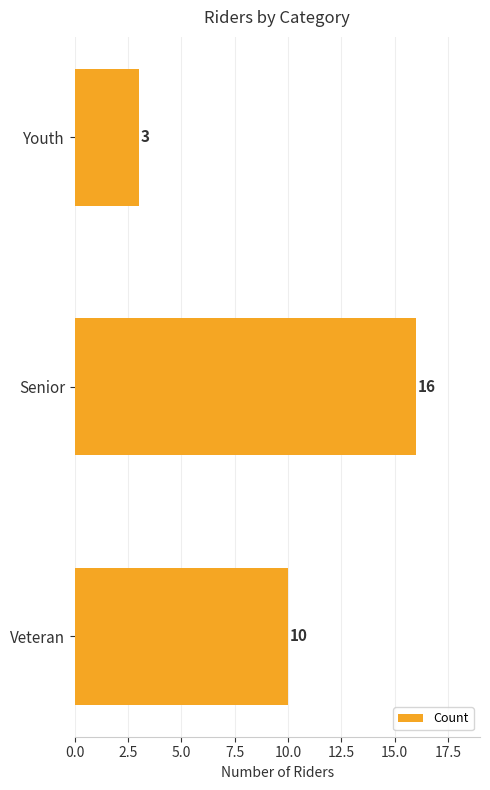

At which label is the value closest to 9?

Veteran